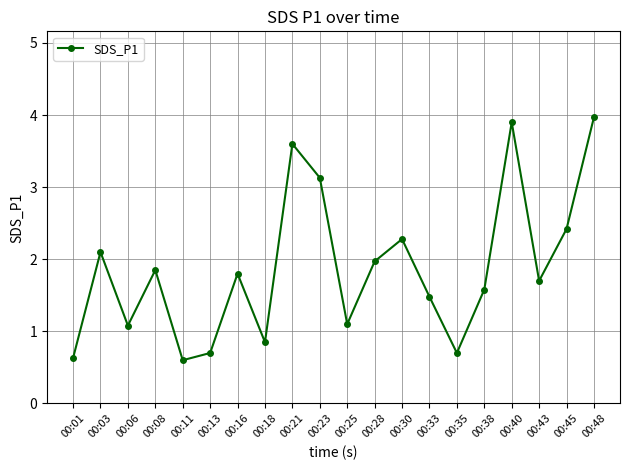

What is the difference between the values at 00:40 and 00:45?

1.5